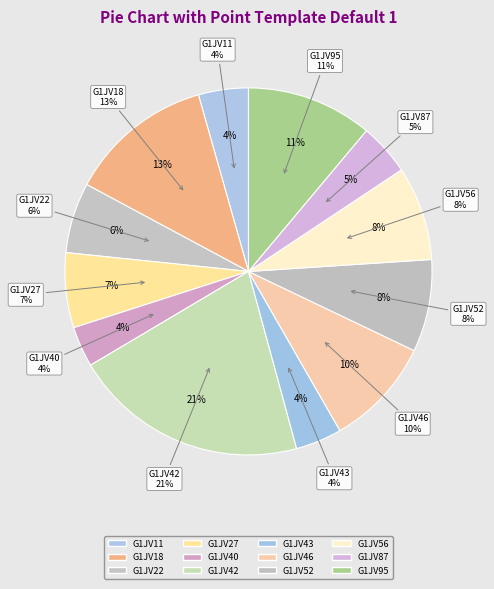

Which category has the biggest portion of the pie?

G1JV42